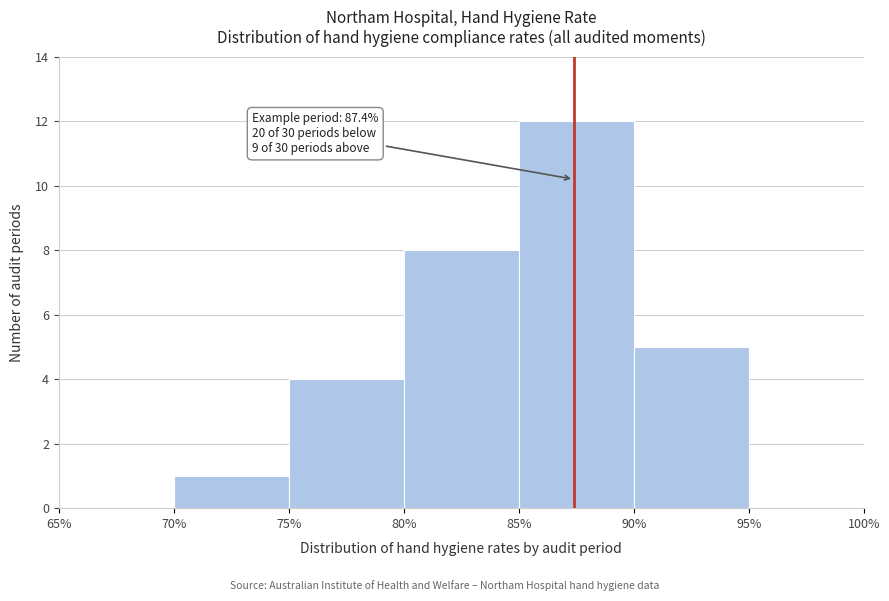

Over which range of the x-axis is the bar tallest?

85% to 90%